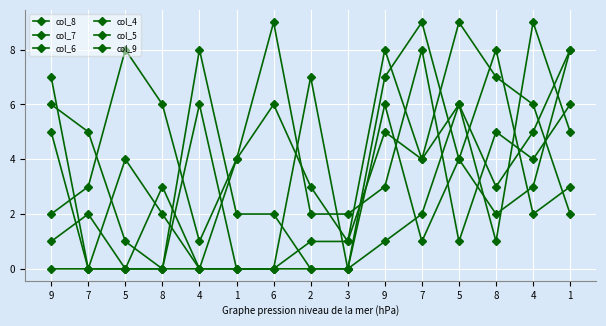

True or false: col_8 has a value of 6 at 6.

True